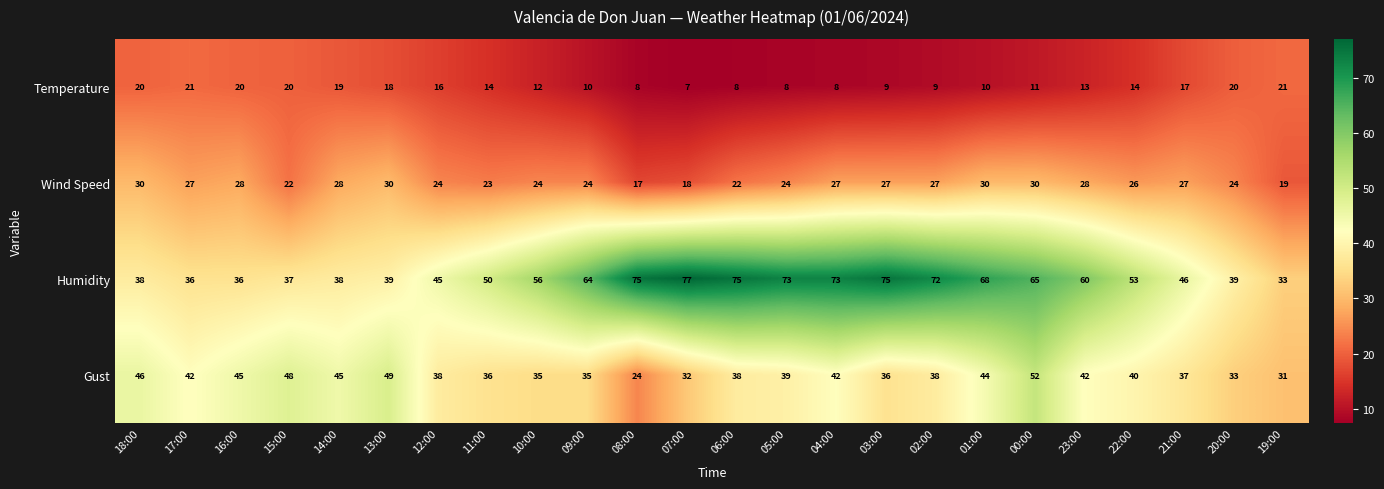

What is the difference between the highest and lowest values at 23:00?

47